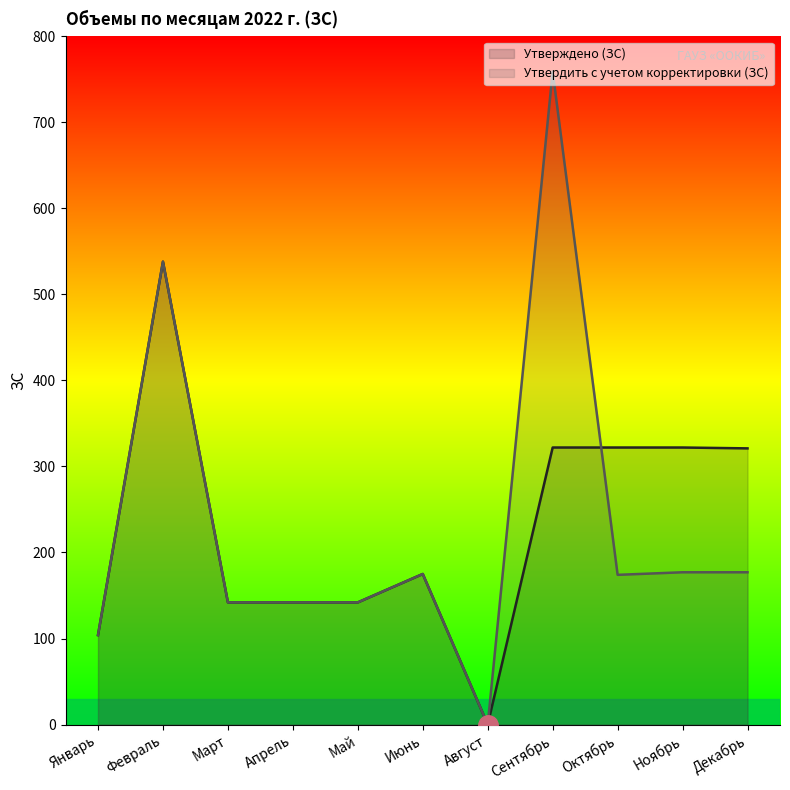

What is the label of the 7th point from the left?

Август